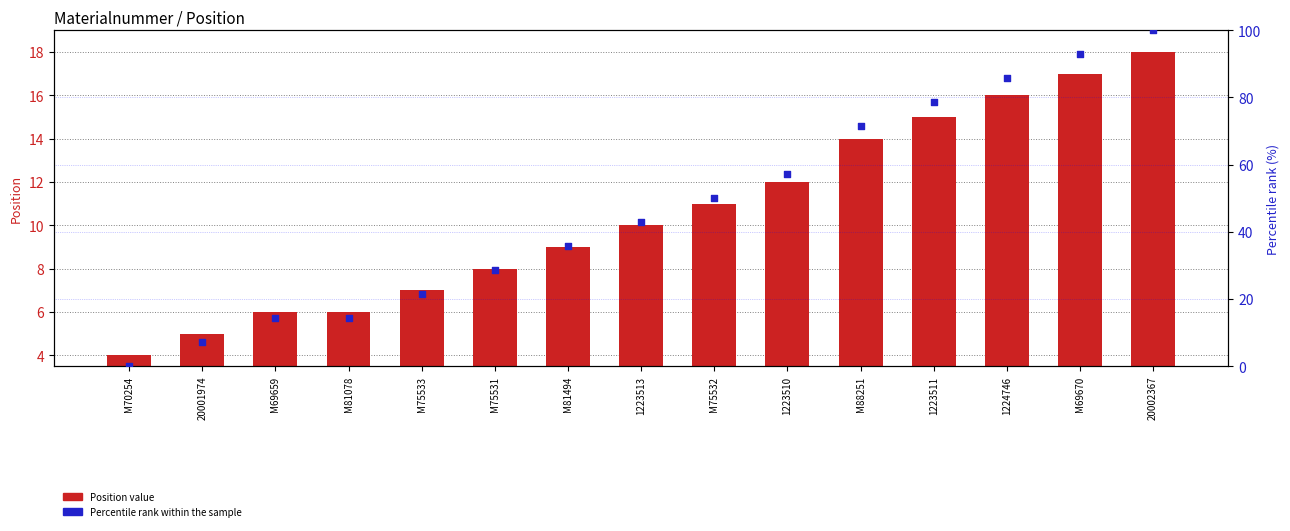

Which series has the widest spread of Y values?

Percentile rank within sample